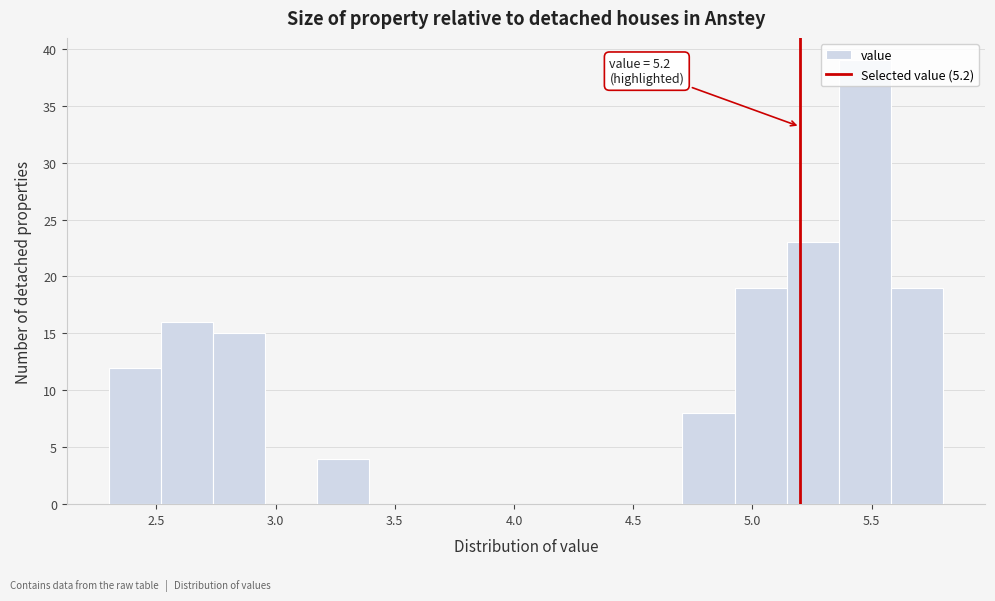

Over which range of the x-axis is the bar tallest?

5.35 to 5.60